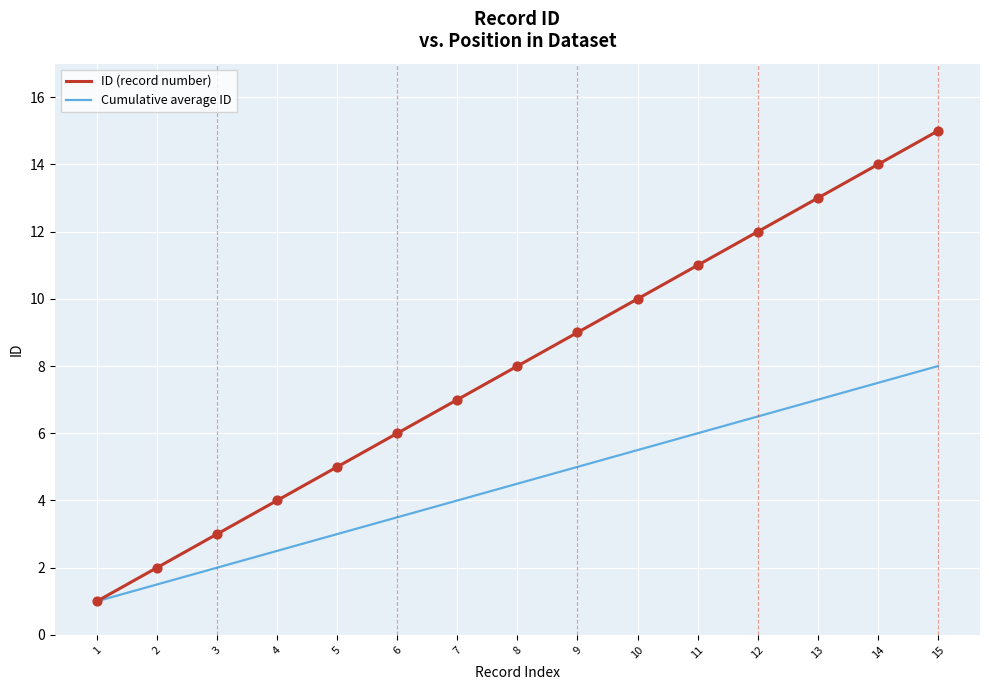

At which category is the sum across all series the highest?

15